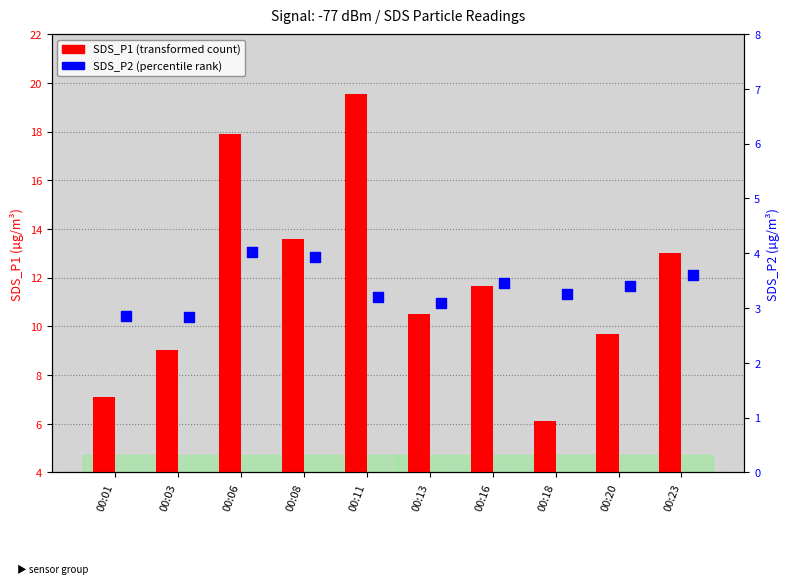

Which series reaches the minimum Y coordinate?

SDS_P2 (percentile rank)